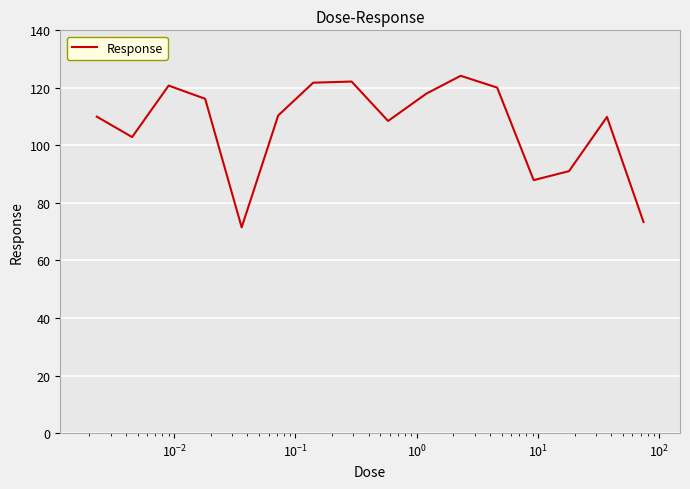

What is the difference between the maximum and second lowest values?

50.8